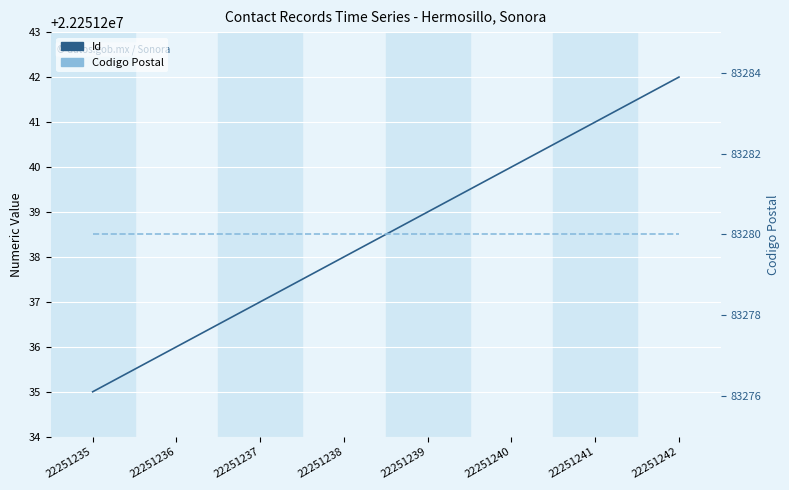

How many distinct data groups are displayed?

2